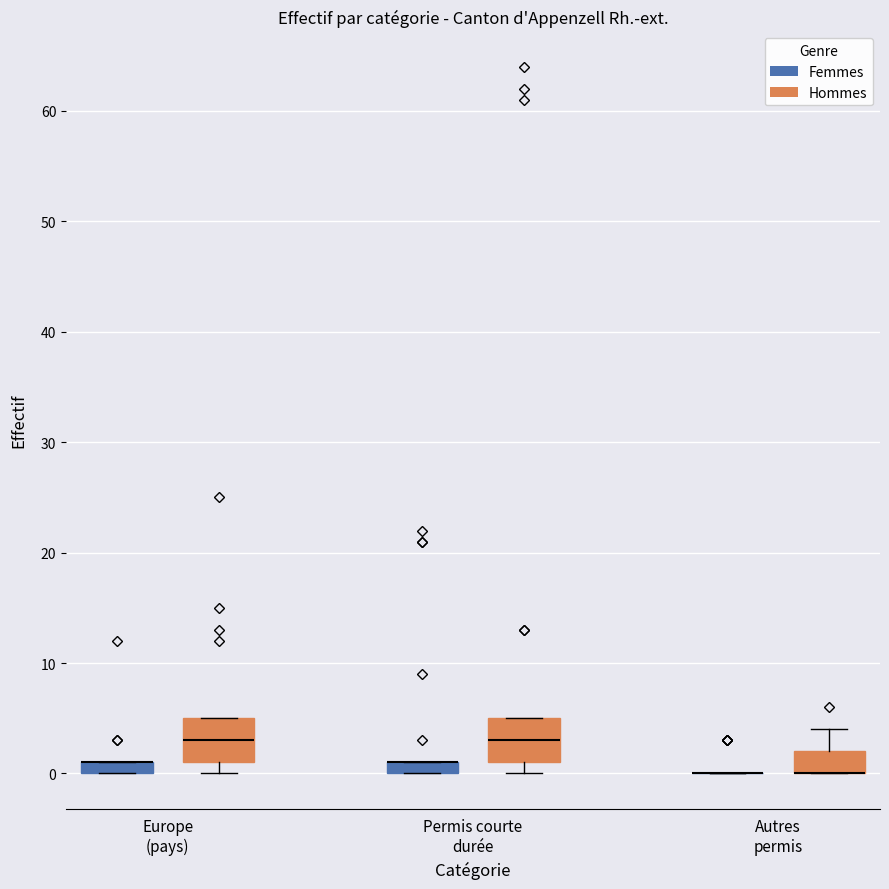

Where is the lower edge of the box for Europe (pays) (Hommes) on the y-axis? The values are not printed on the chart, so give them approximately, as read against the axis.

1